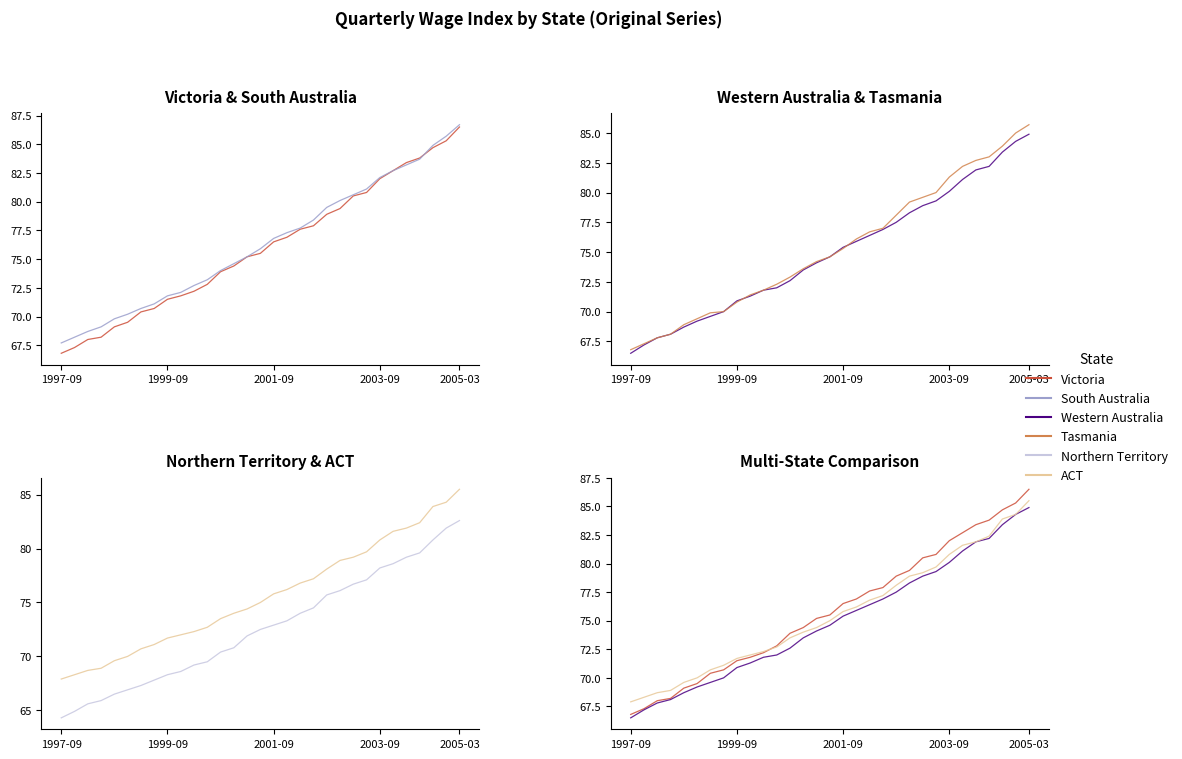

The Western Australia series shows 78.3 at 21. True or false?

True